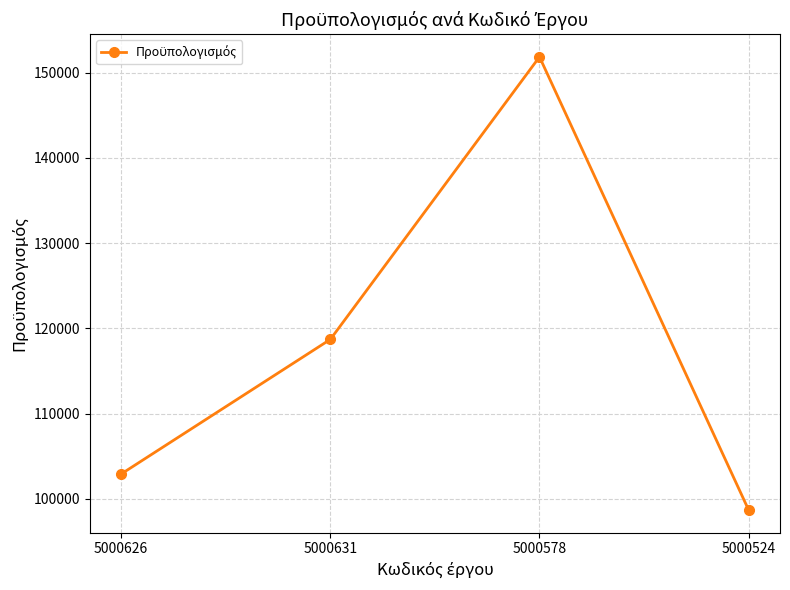

Which category has the lowest value across all series?

5000524